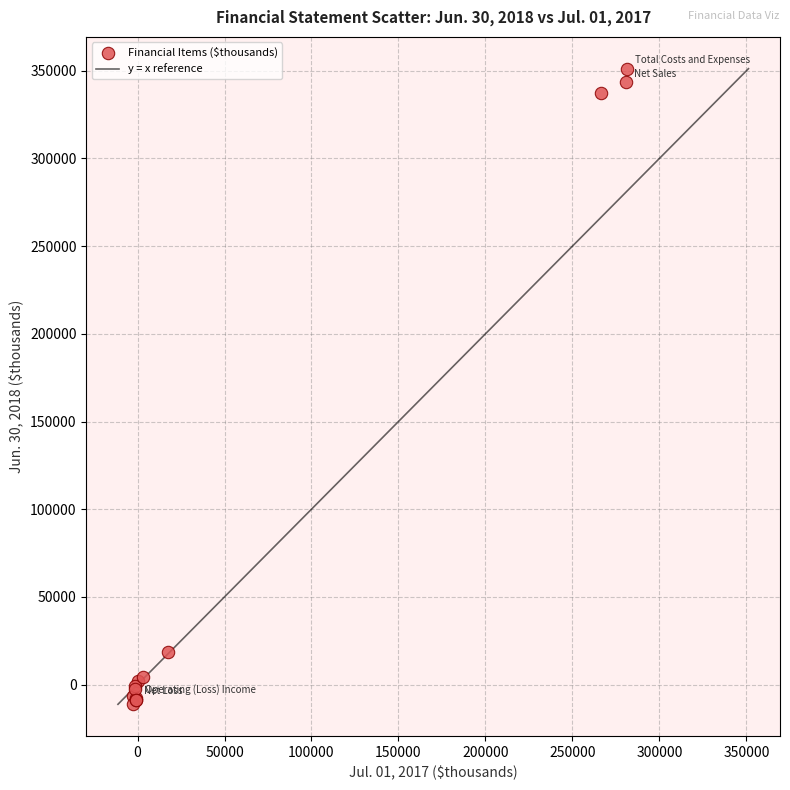

What Y value in the scatter plot is closest to 169981?

18468